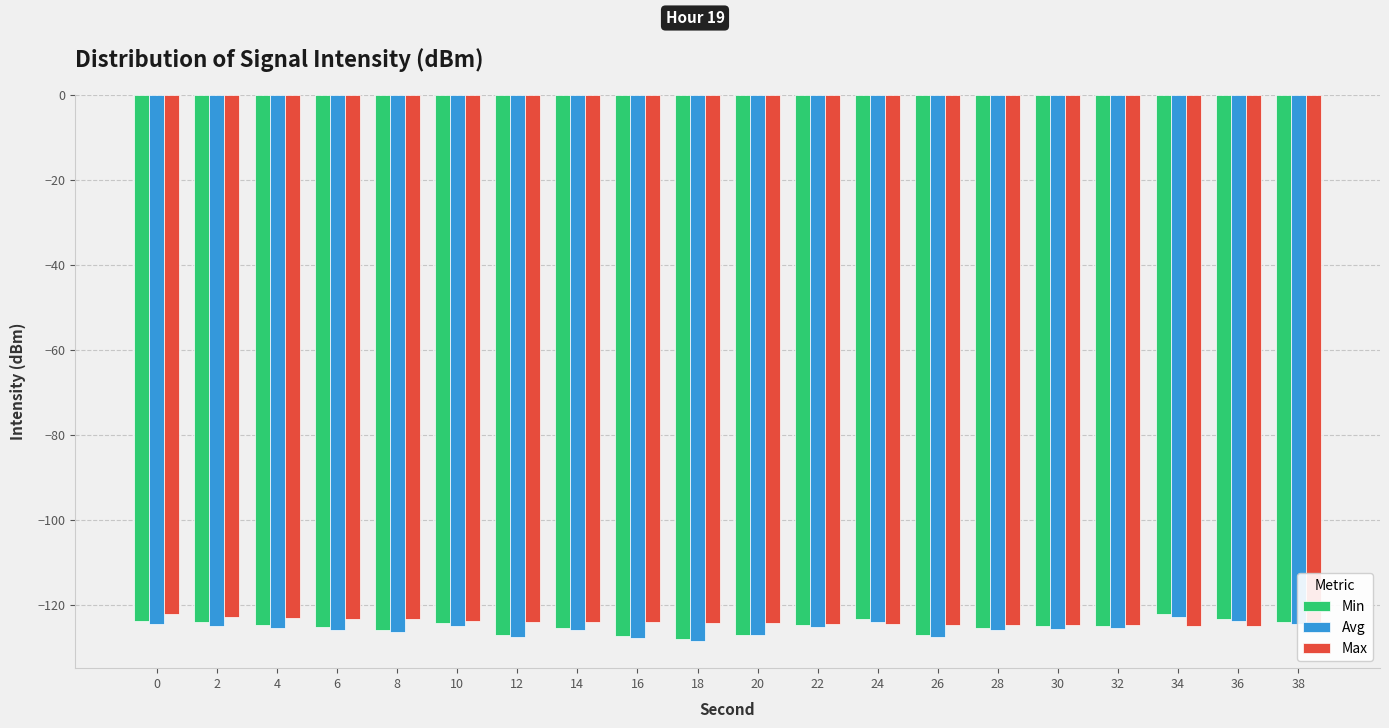

Rank the categories by Avg value from lowest to highest.

18, 16, 26, 12, 20, 8, 6, 14, 28, 30, 4, 32, 22, 2, 10, 0, 38, 24, 36, 34